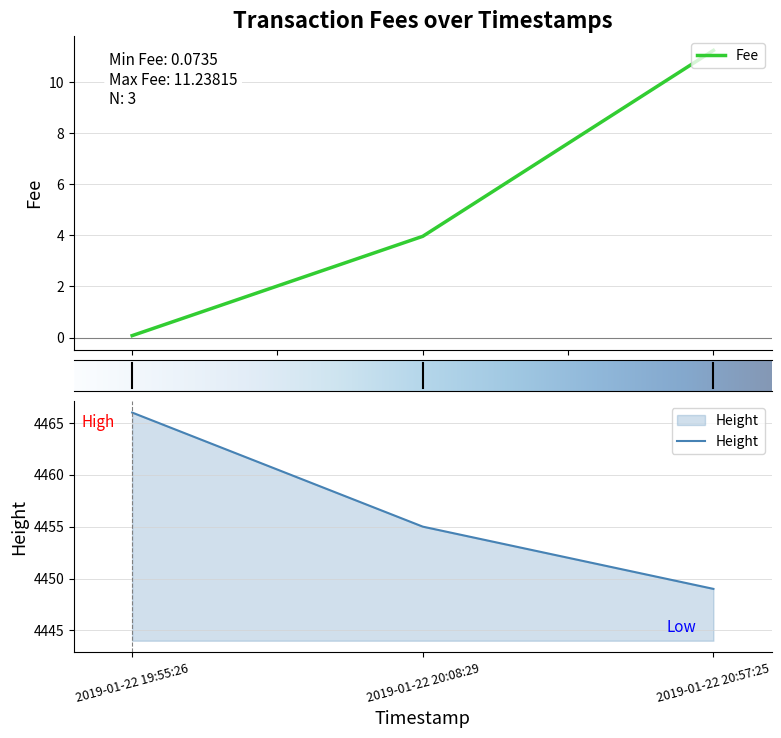

Reading right to left, list all the values displayed in this chart.

Fee: 11.2	4.0	0.1
Height: 4449.0	4455.0	4466.0